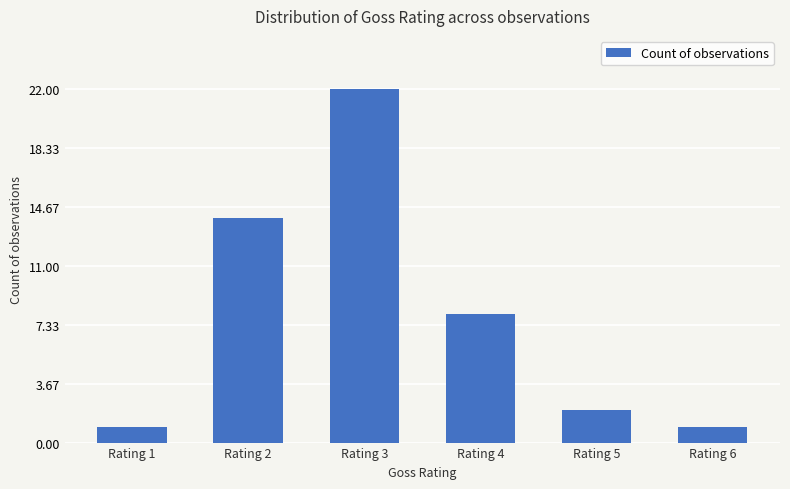

How many bars are there in total?

6